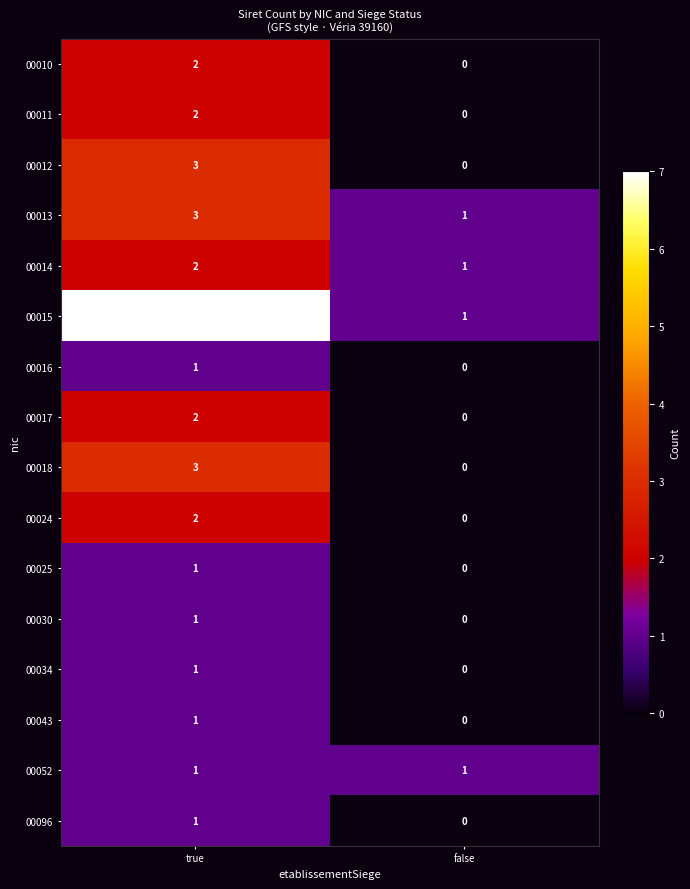

Which series changed the most between true and false?

00015